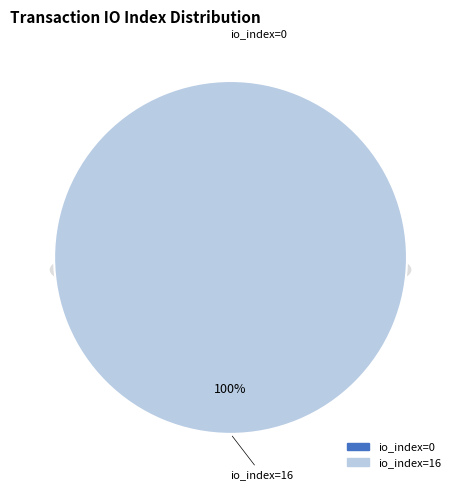

To the nearest percent, what is the difference between the largest and smallest slice percentages?

100%